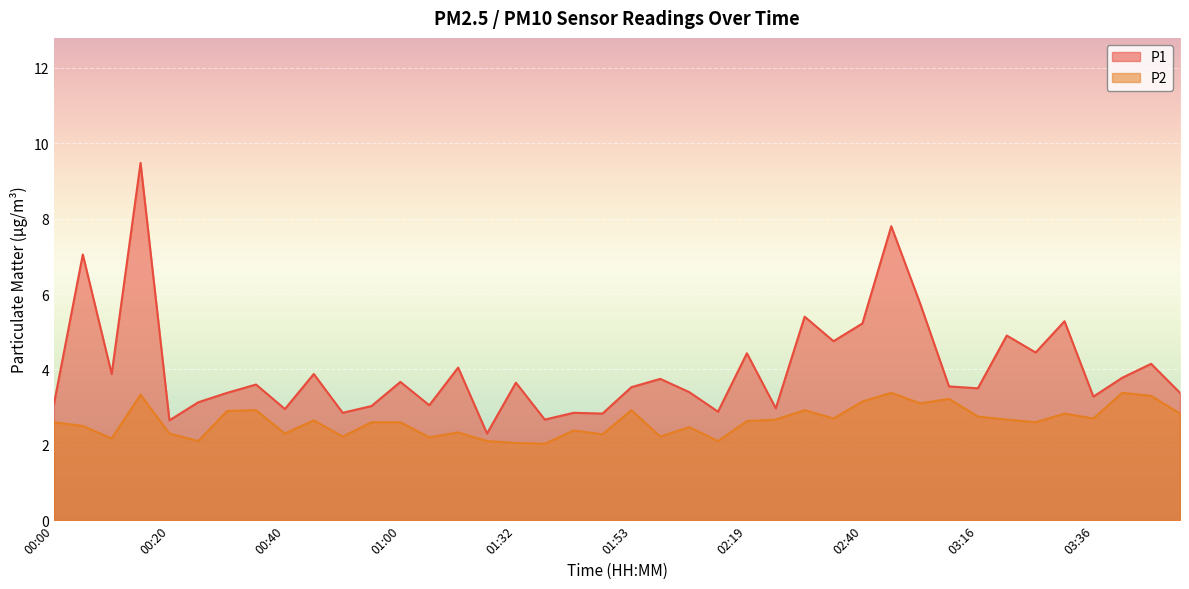

What are all the series names shown in the legend?

P1, P2